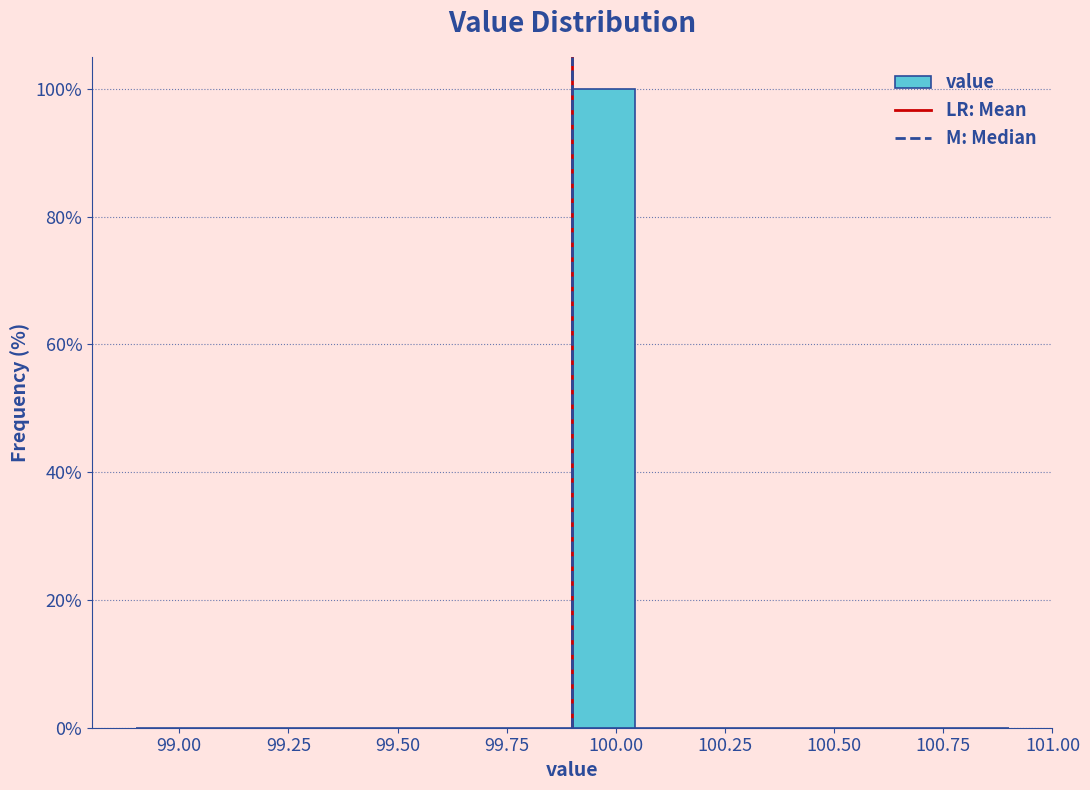

Read against the x-axis, roughly where is the centre of the tallest bar?

99.95